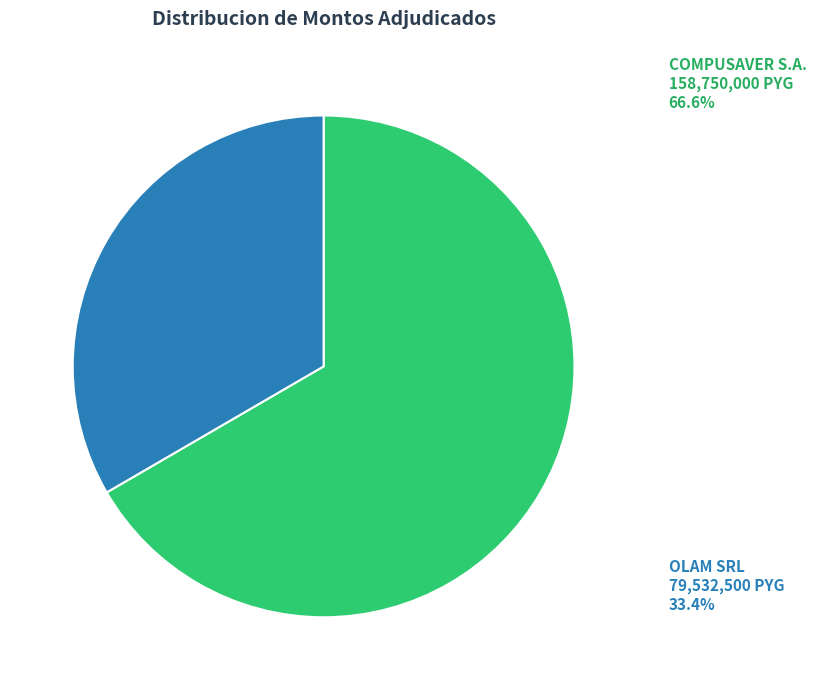

Approximately how many times larger is the value at COMPUSAVER S.A. compared to OLAM SRL?

2.0